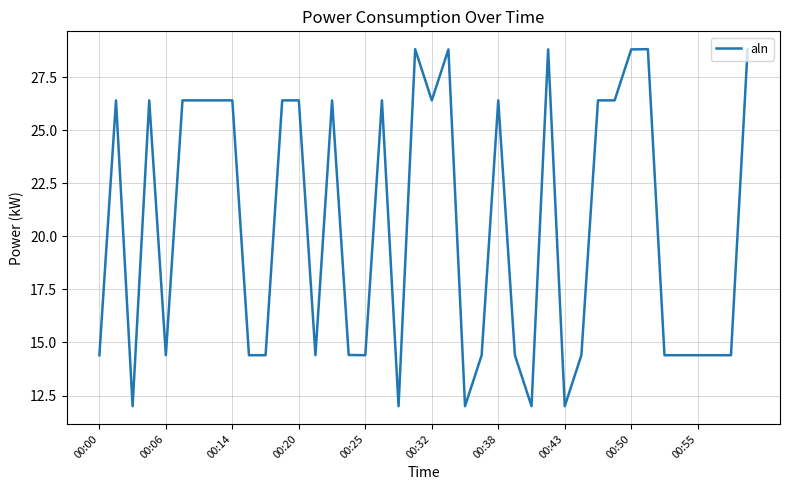

What is the difference between the maximum and minimum values?

16.8